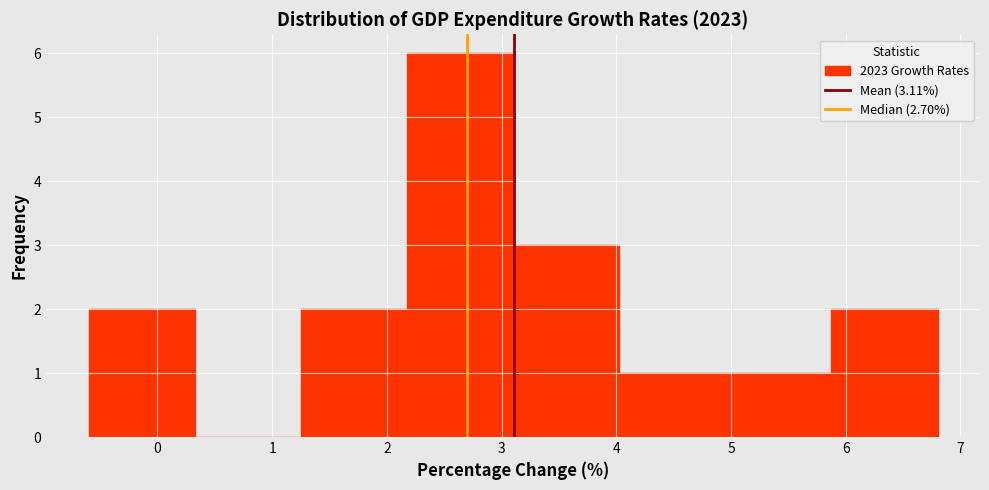

Reading left to right, transcribe this chart: for each bar, give the range it covers on the x-axis and its height. Neither the bar edges nor the heights are printed on the chart, so give them approximately, as read against the axes.

-0.6 to 0.3: 2
0.3 to 1.3: 0
1.3 to 2.2: 2
2.2 to 3.1: 6
3.1 to 4.0: 3
4.0 to 5.0: 1
5.0 to 5.9: 1
5.9 to 6.8: 2